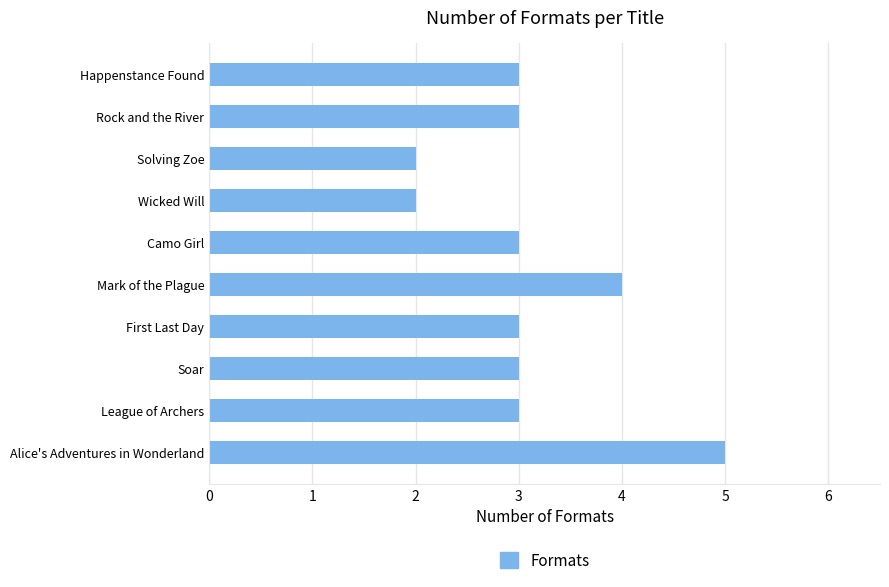

Is it true that the value at Camo Girl is 1?

False